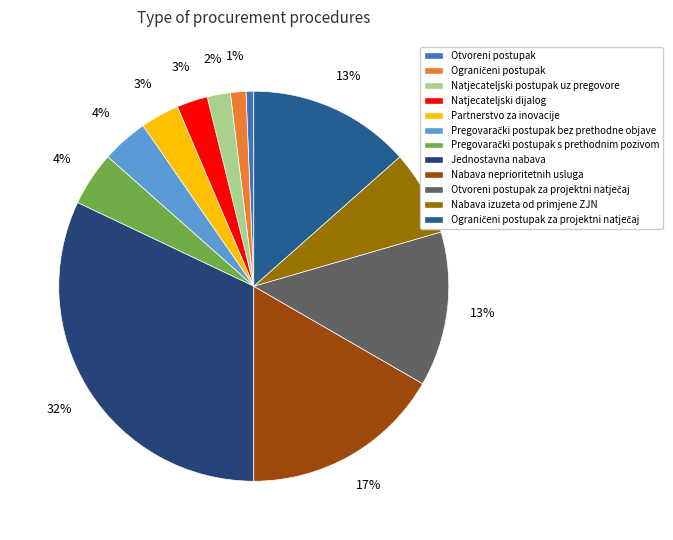

Is there any slice that represents more than half of the pie?

No